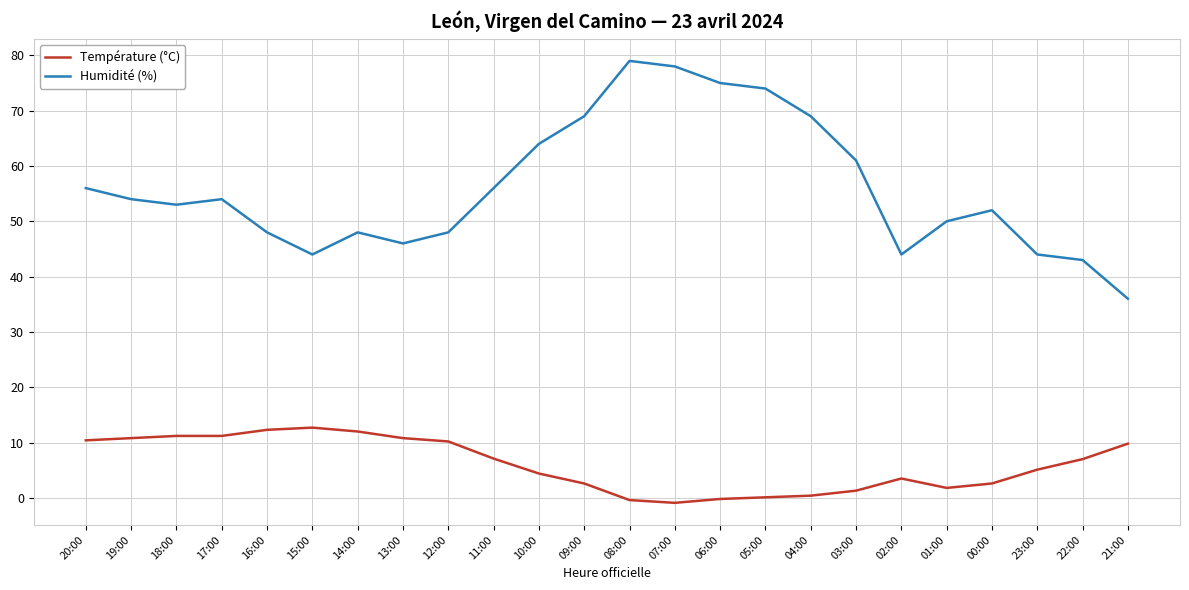

How many interior local valleys does the Humidité (%) series have?

4